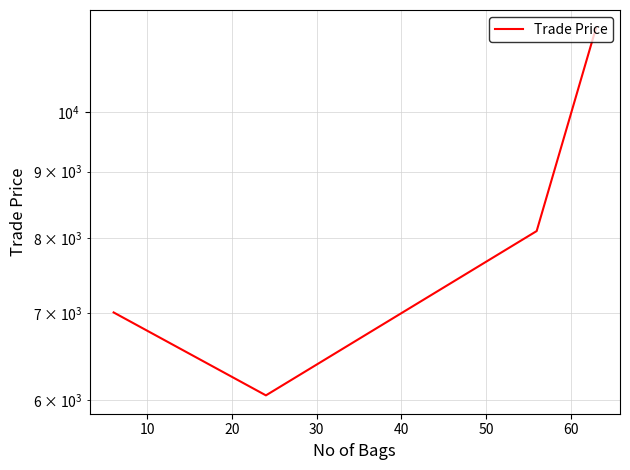

What is the average value?

8192